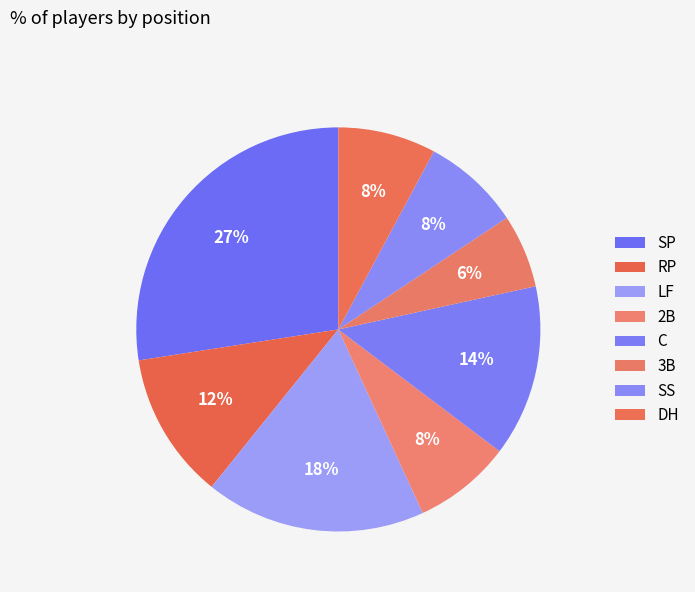

Is the sum of DH and C greater than half?

No